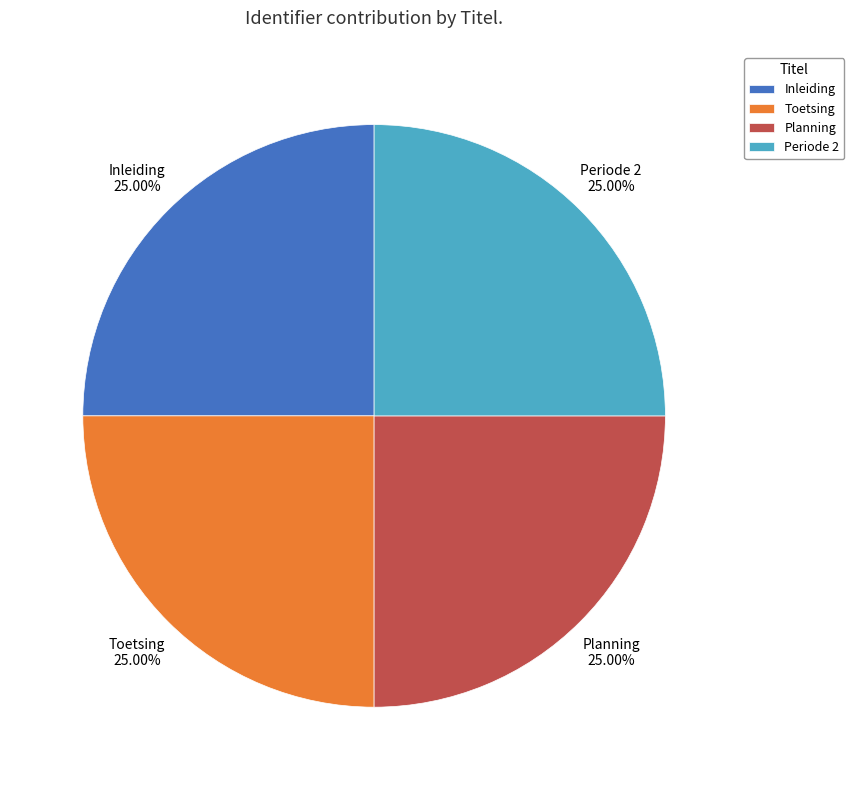

Does Planning represent more than half of the total?

No